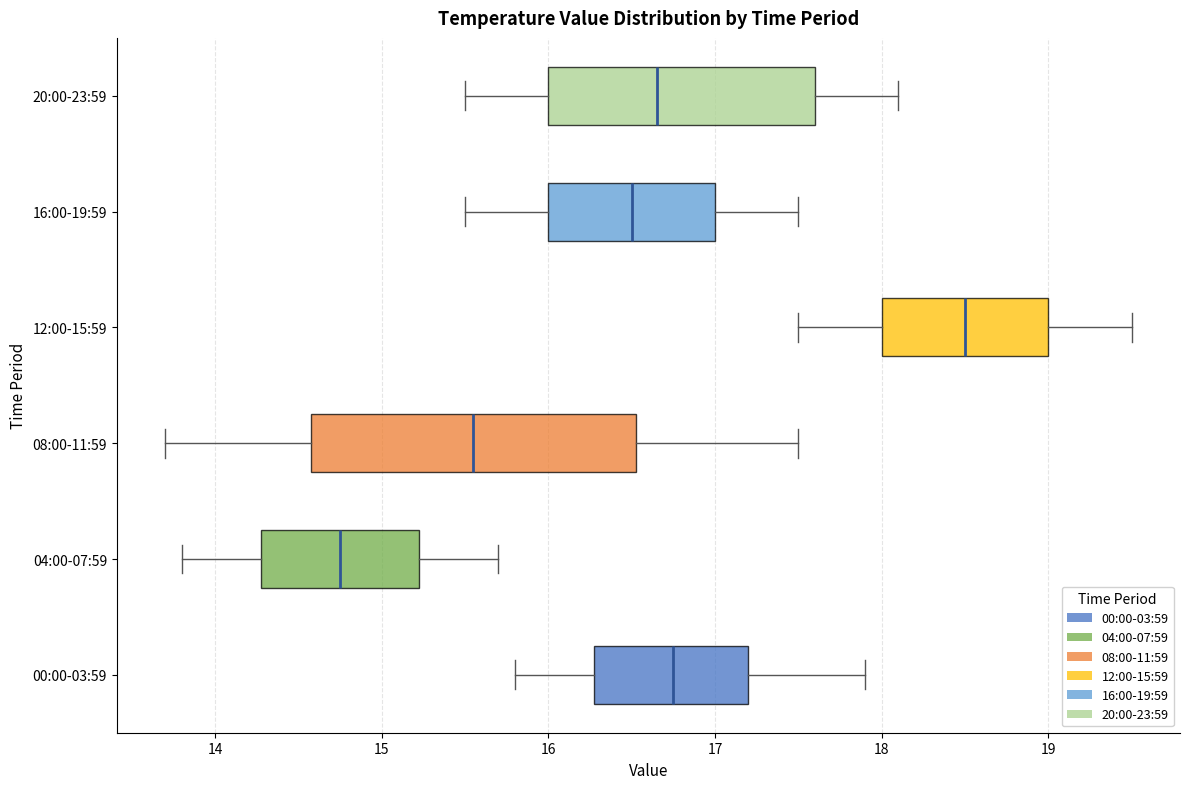

Which box has the furthest to the left median line?

04:00-07:59